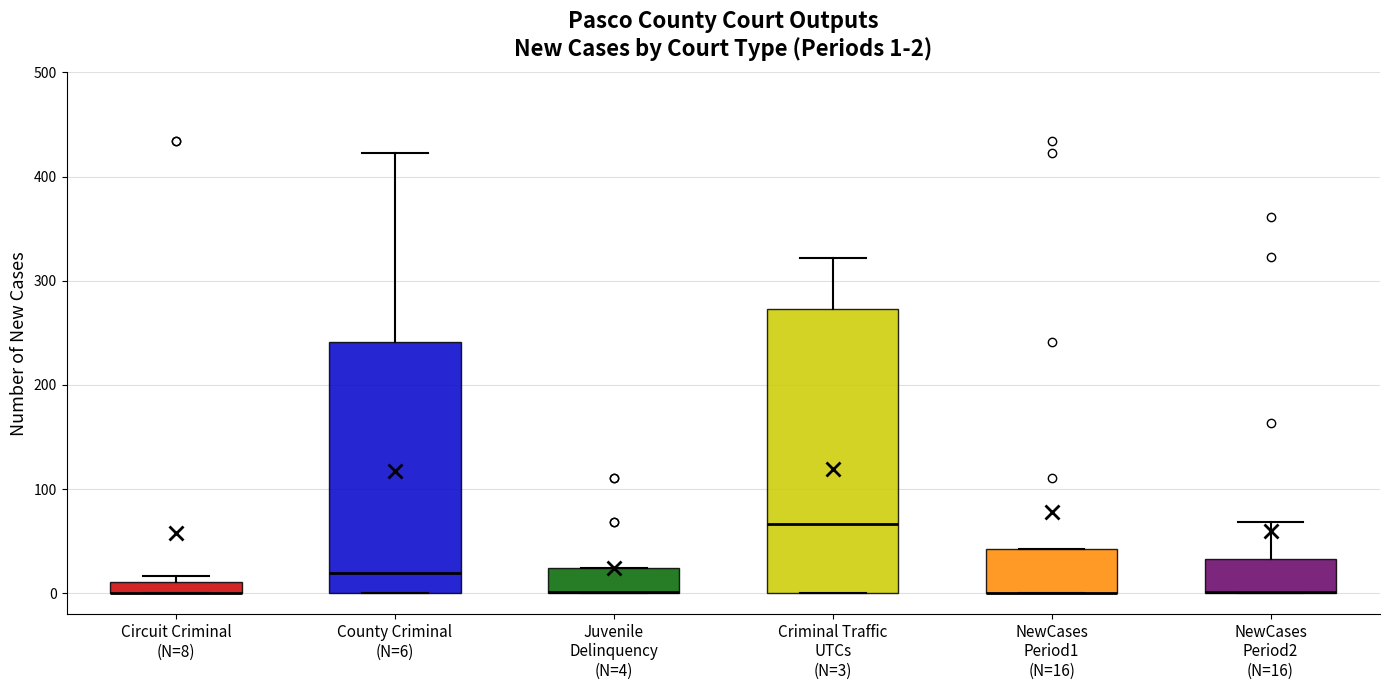

Comparing the boxes themselves (not the whiskers), which one is the tallest?

Criminal Traffic UTCs (N=3)